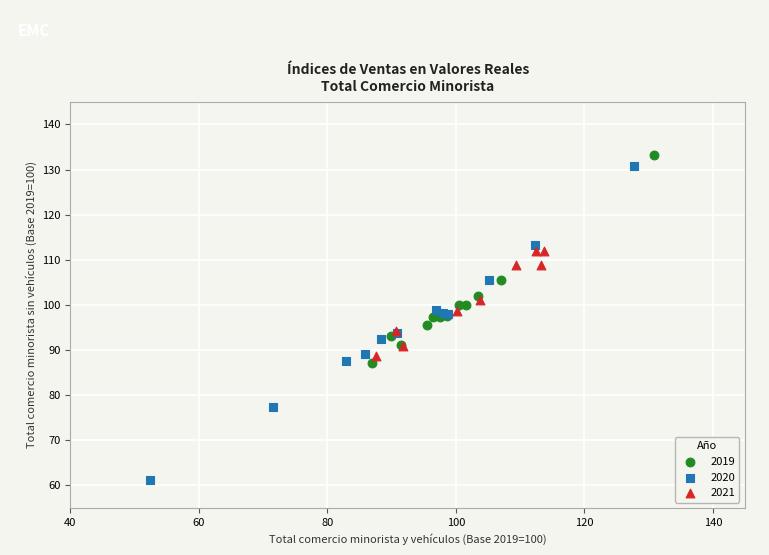

Which series contains the lowest Y value?

2020